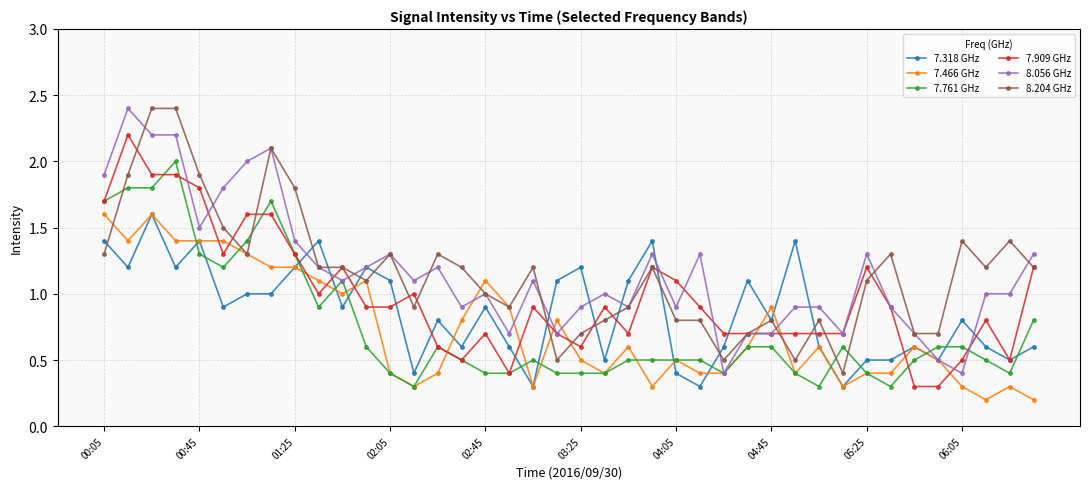

What is the highest value of the 7.318 GHz series?

1.6